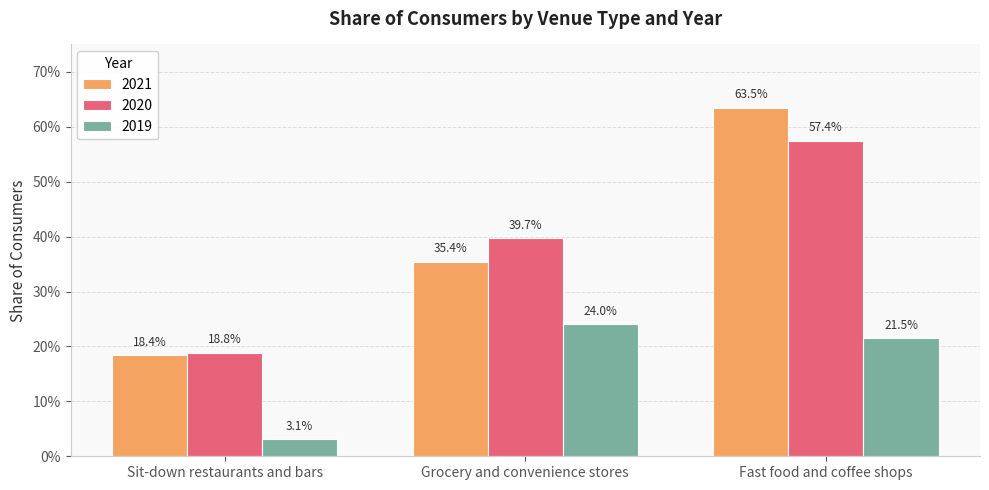

Does the chart contain stacked bars?

No